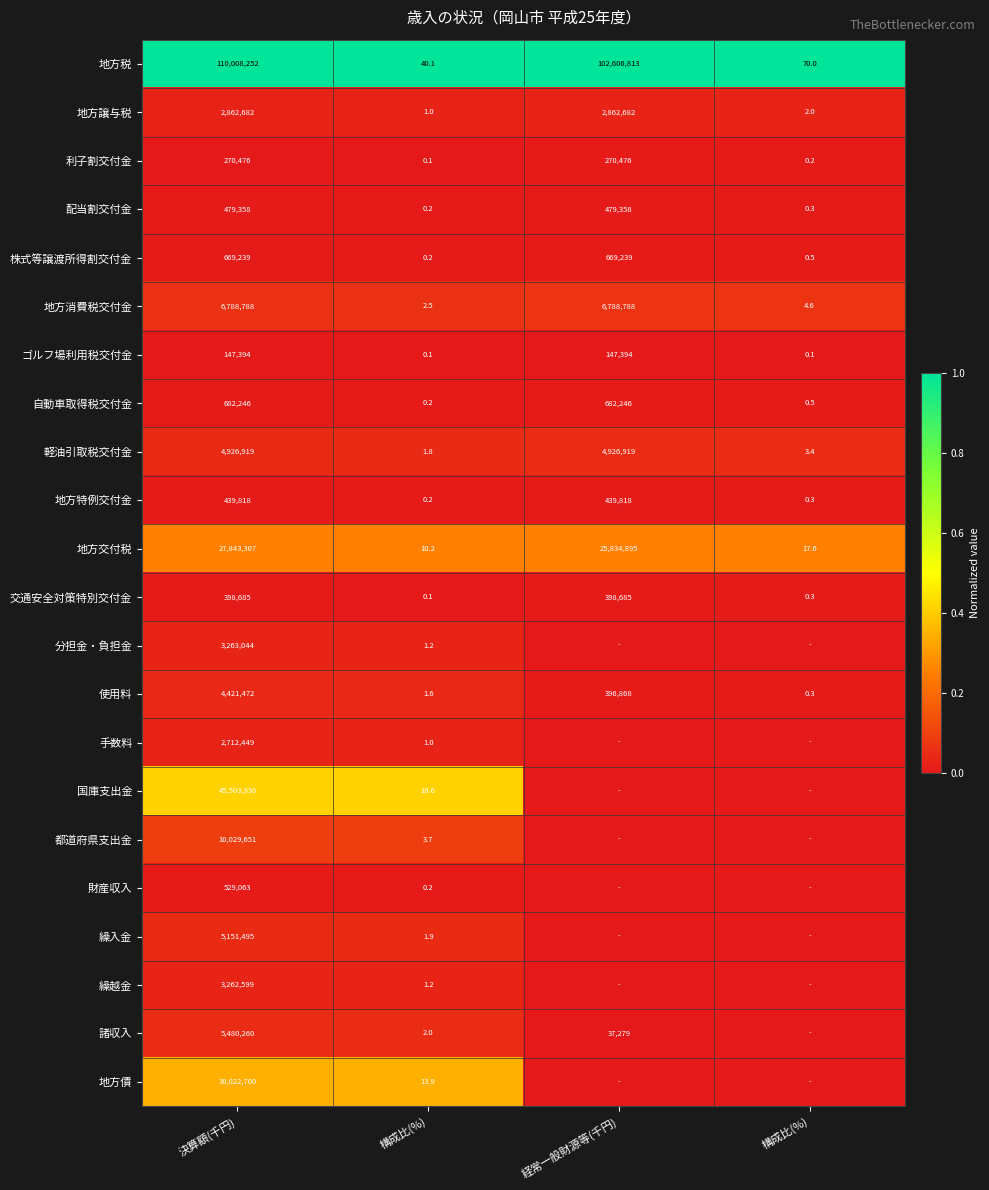

At which category is the sum across all series the highest?

決算額(千円)